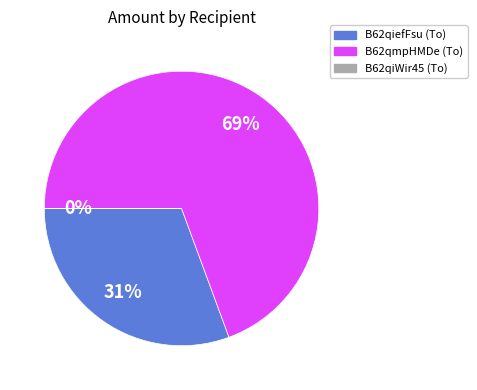

Is there any slice that represents more than half of the pie?

Yes